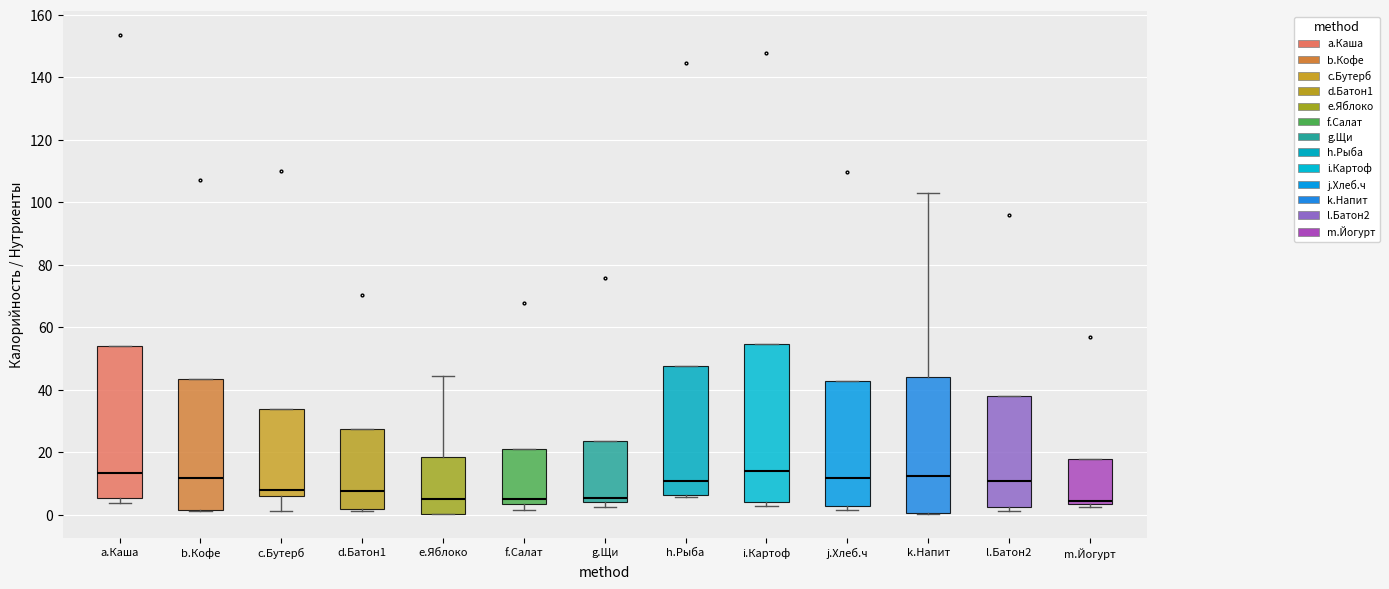

Where is the lower edge of the box for l.Батон2 on the y-axis? The values are not printed on the chart, so give them approximately, as read against the axis.

2